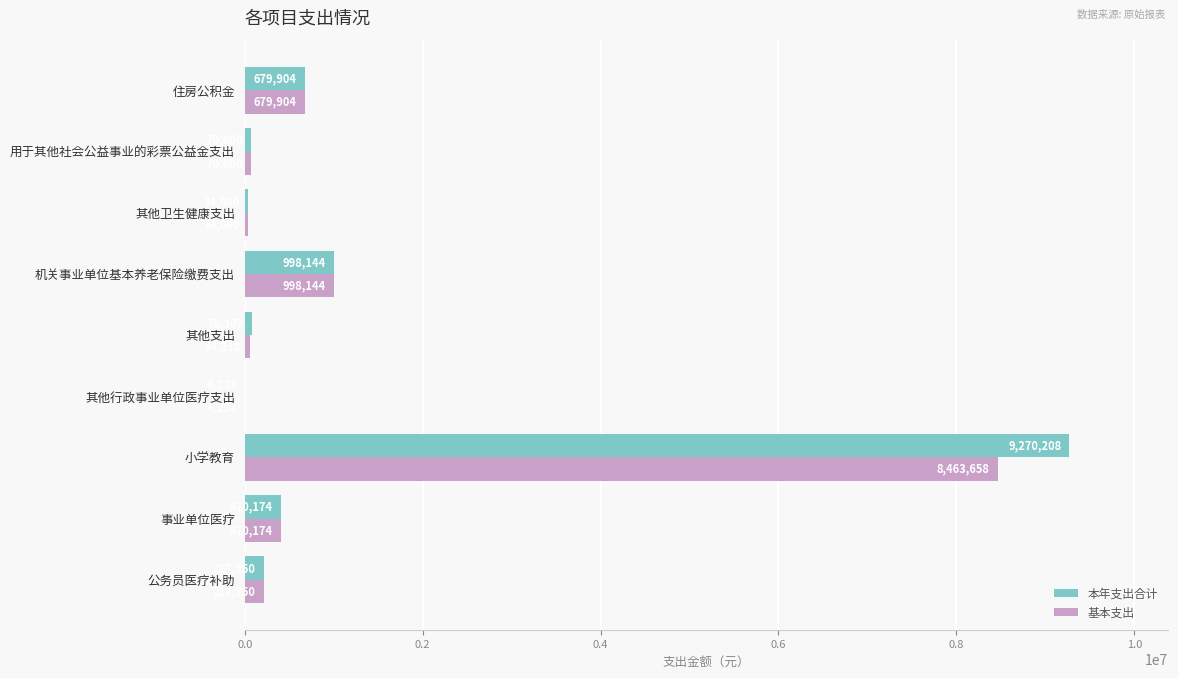

What value does the 基本支出 series have at 住房公积金?

679904.3